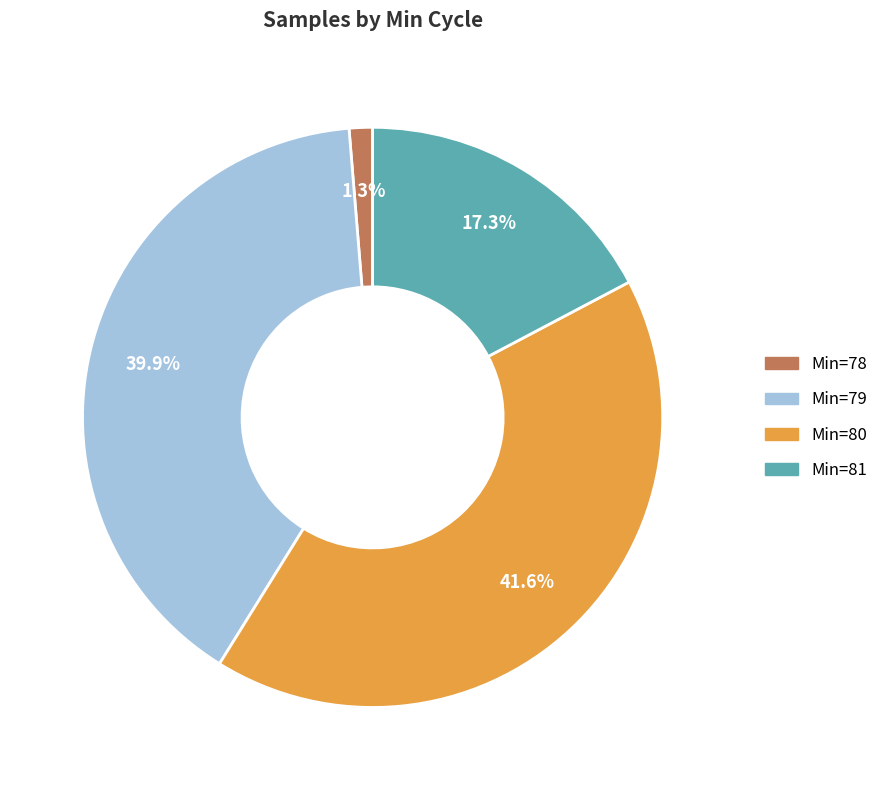

Is there any slice that represents more than half of the pie?

No